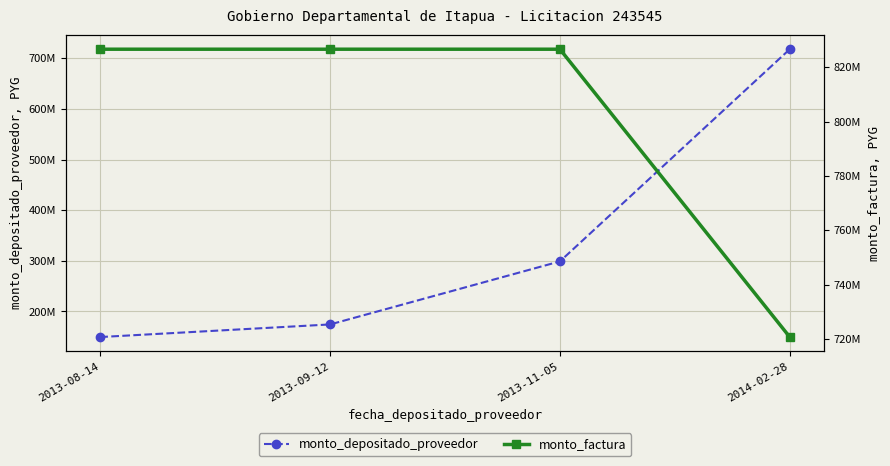

Reading left to right, list all the values displayed in this chart.

monto_depositado_proveedor: 149440000	174346667	298880000	718017656
monto_factura: 826694700	826694700	826694700	720708300